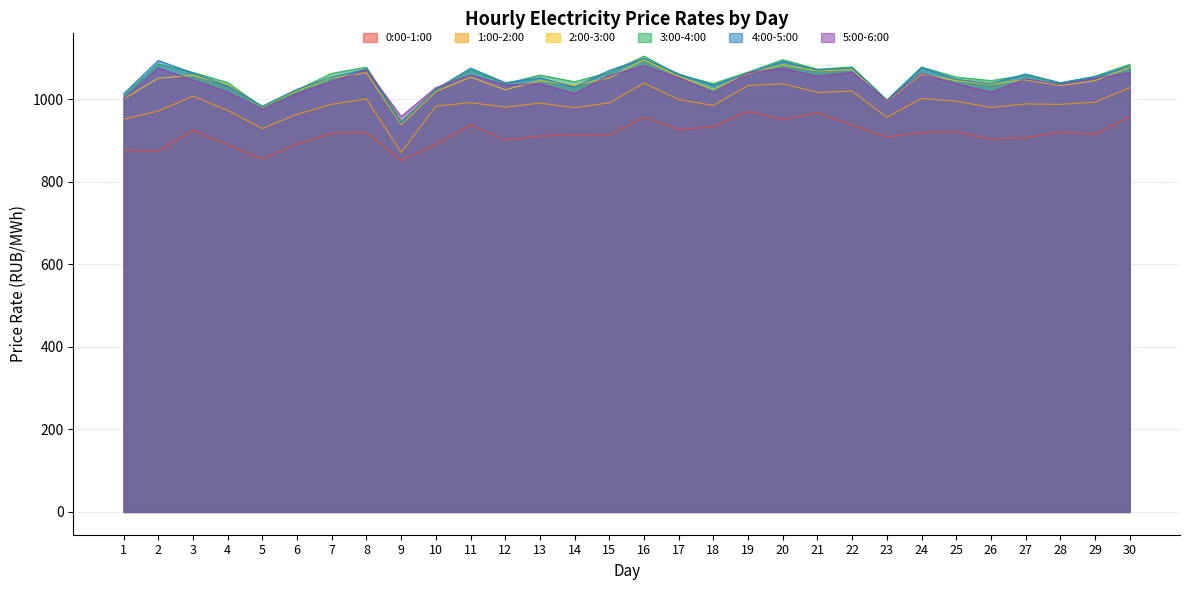

What are all the series names shown in the legend?

0:00-1:00, 1:00-2:00, 2:00-3:00, 3:00-4:00, 4:00-5:00, 5:00-6:00